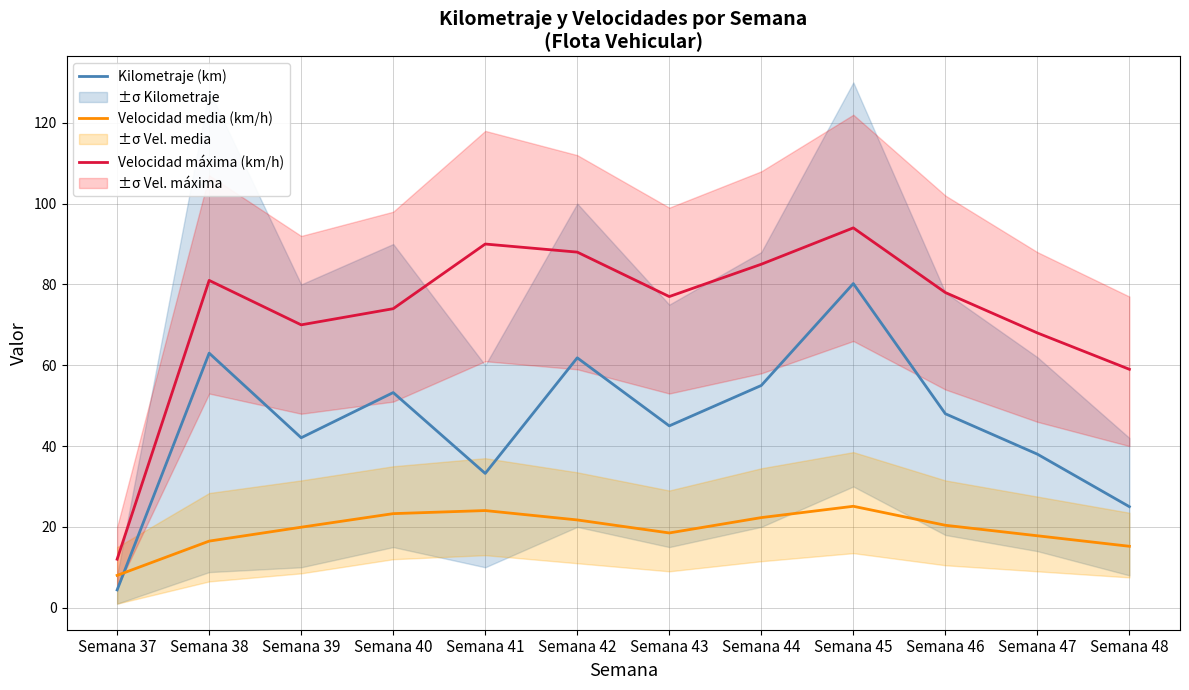

Where is the first local minimum for Velocidad máxima (km/h)?

Semana 39